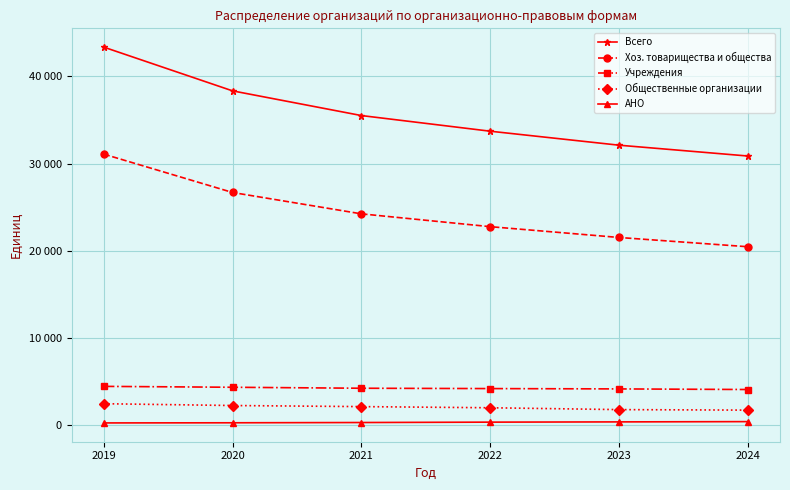

Which category has the highest value in the Общественные организации series?

2019